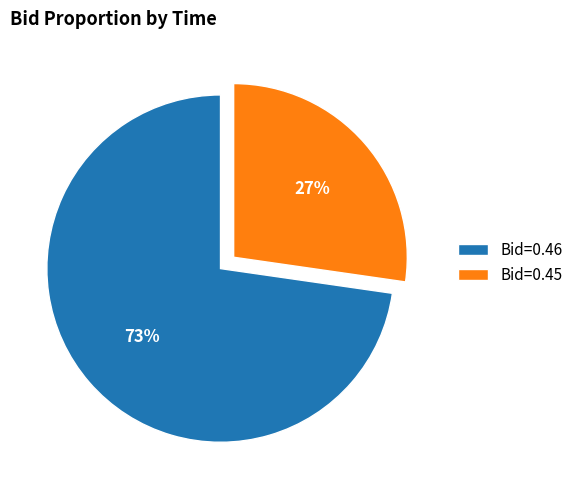

True or false: Bid=0.45 accounts for 27% of the total.

True